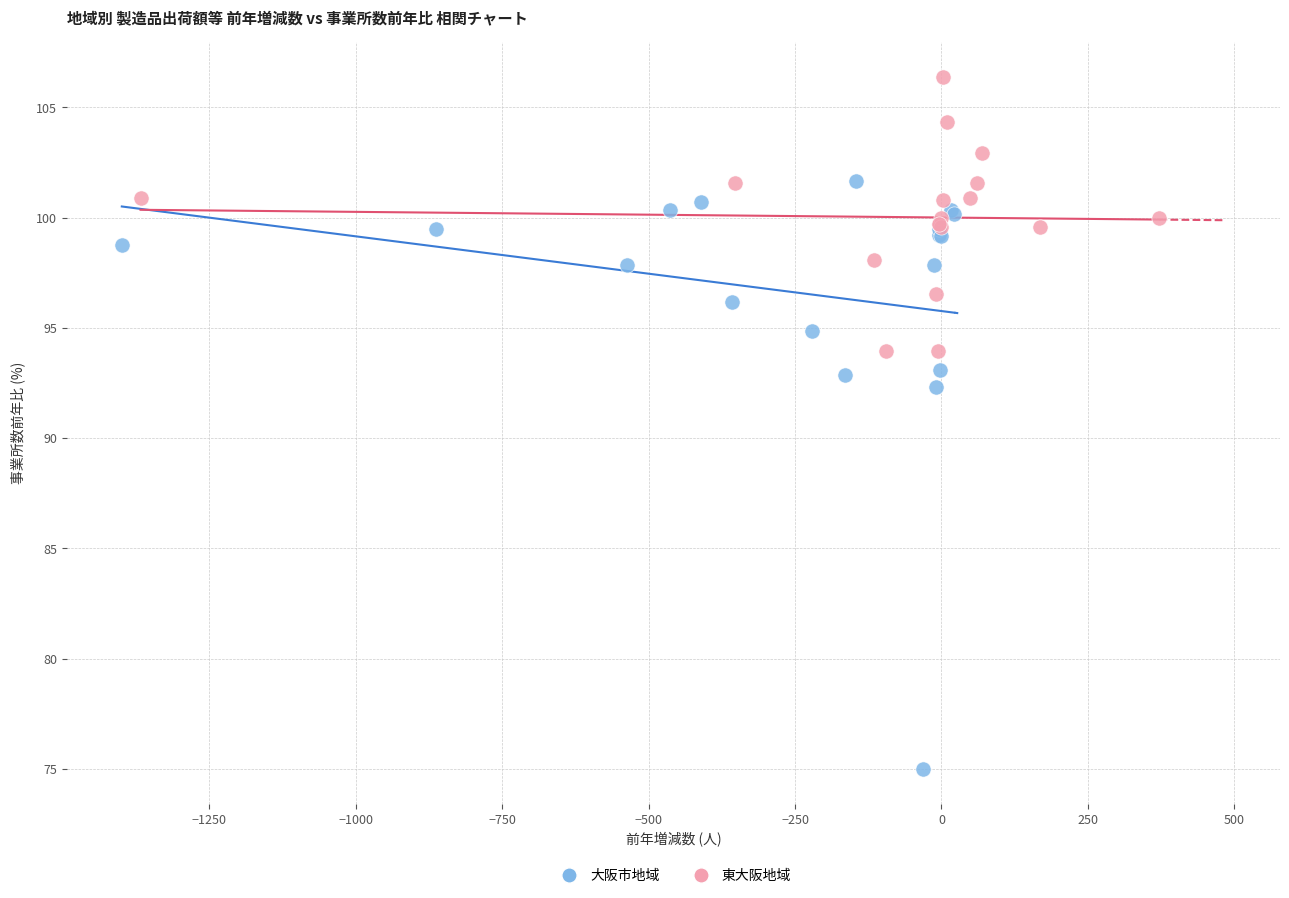

What are all the series names shown in the legend?

大阪市地域, 東大阪地域